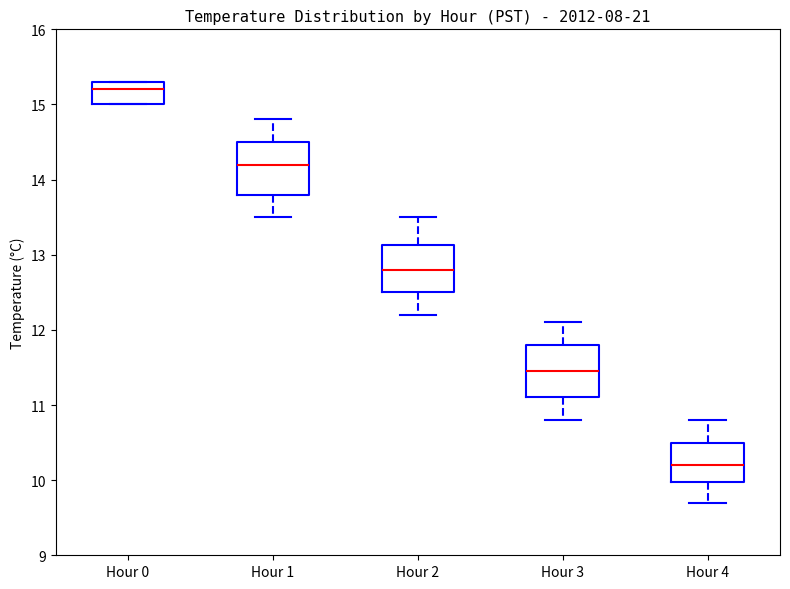

Which box's median line is the lowest?

Hour 4